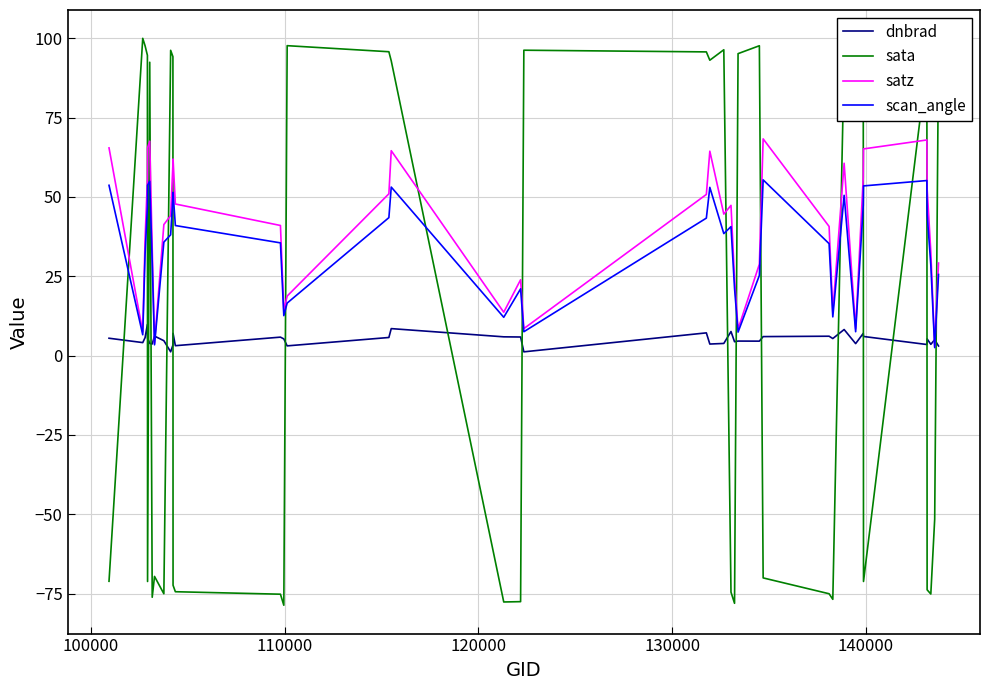

Does the chart have visible grid lines?

Yes